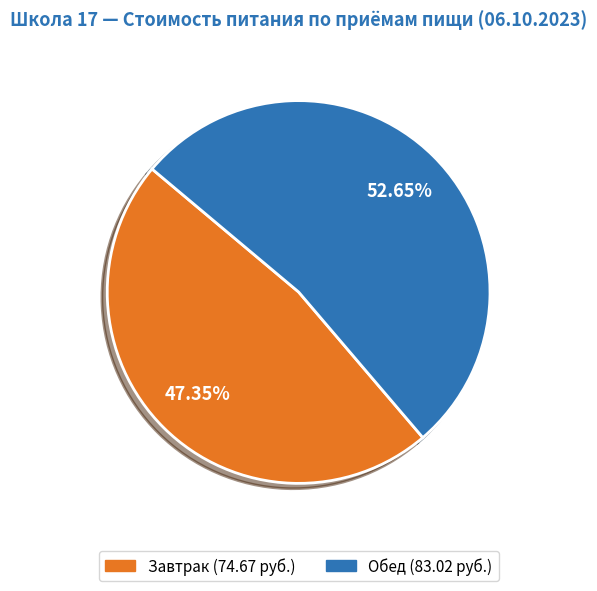

What is the smallest slice in the pie chart?

Завтрак